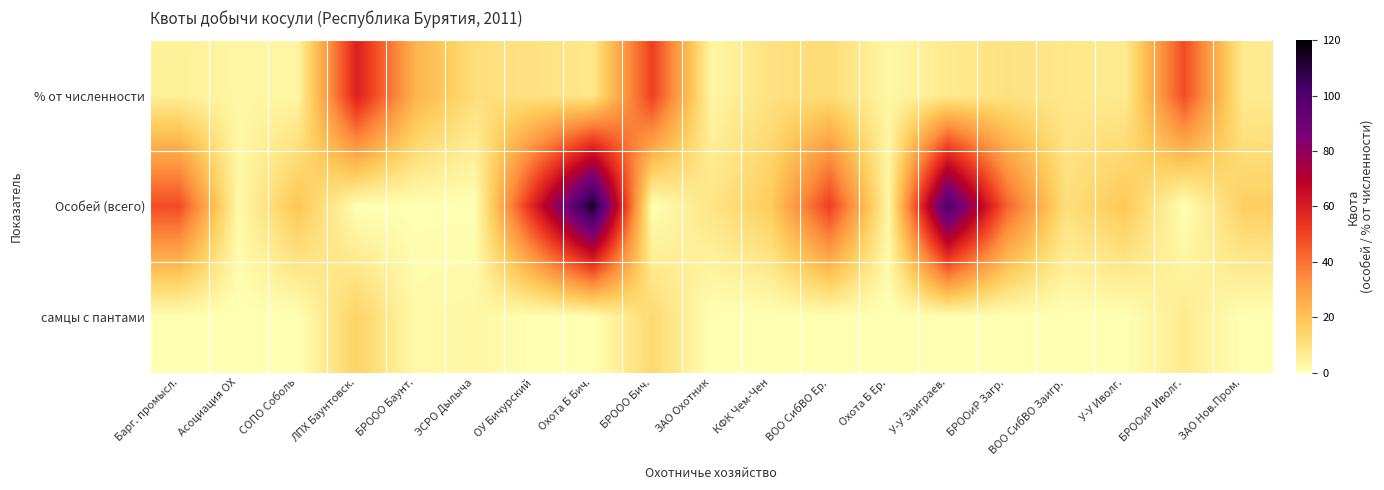

What is the difference between the highest and lowest values at БРООиР Загр.?

43